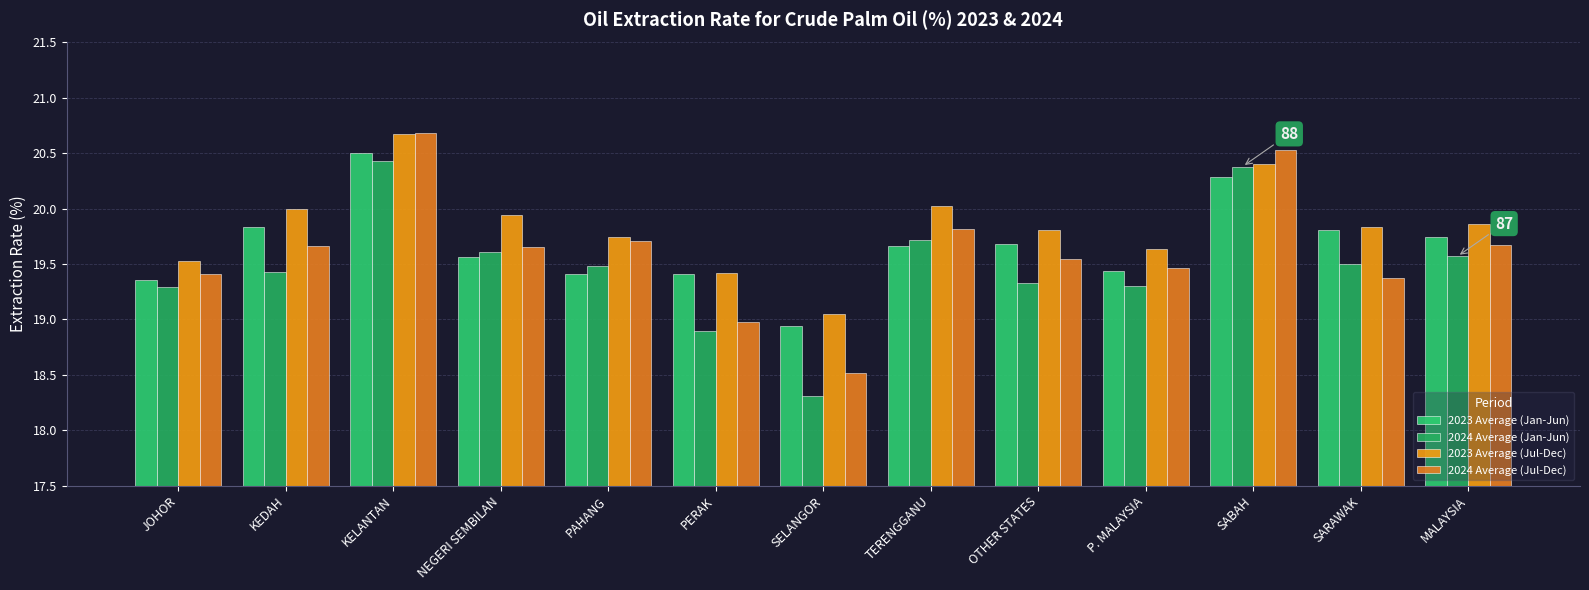

At which label is 2024 Average (Jan-Jun) closest to 19?

PERAK